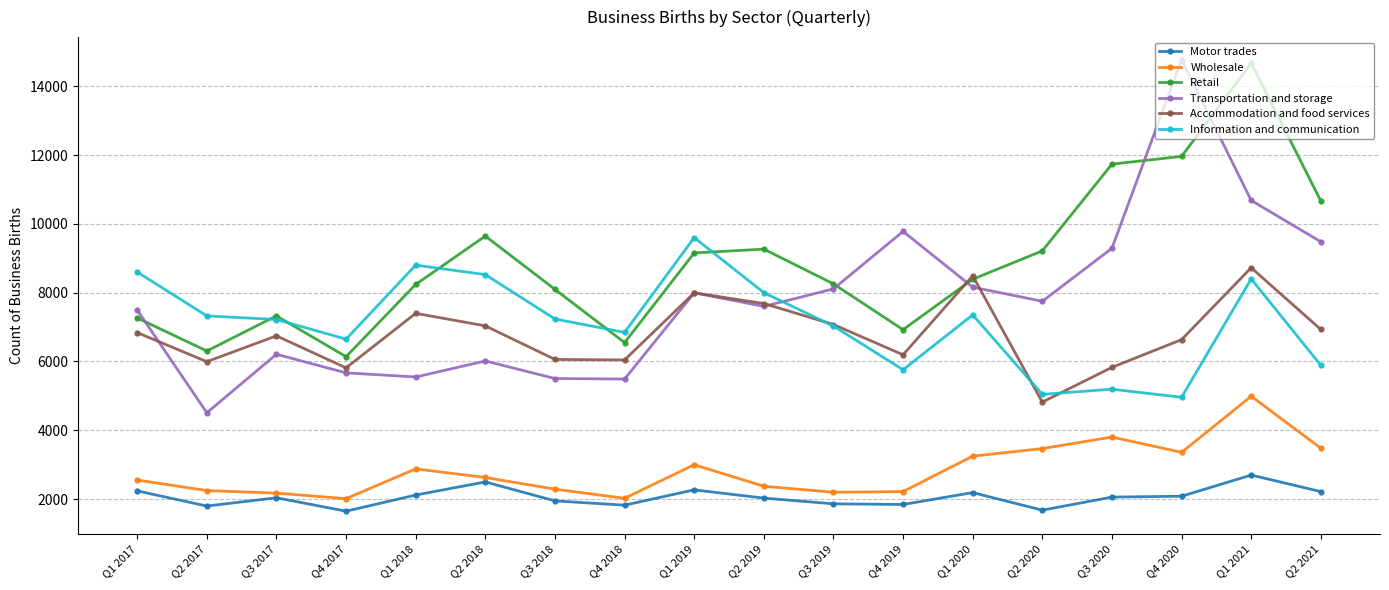

What is the difference between the maximum and second lowest values in the Wholesale series?

2965